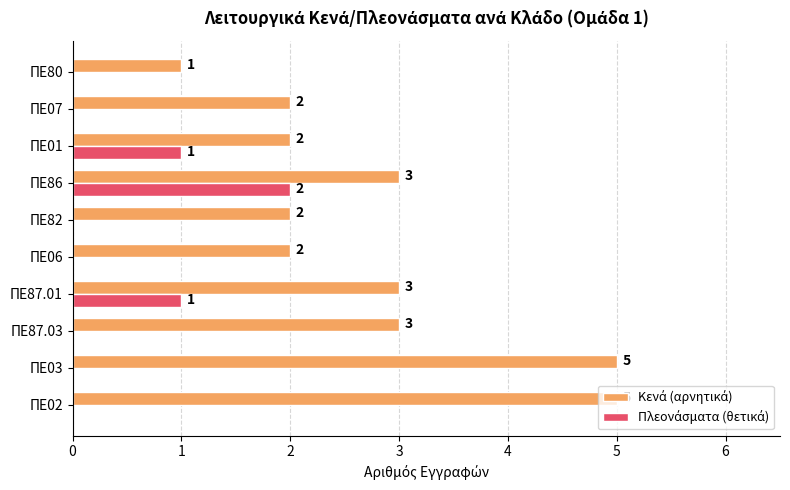

How many data points does each series have?

10